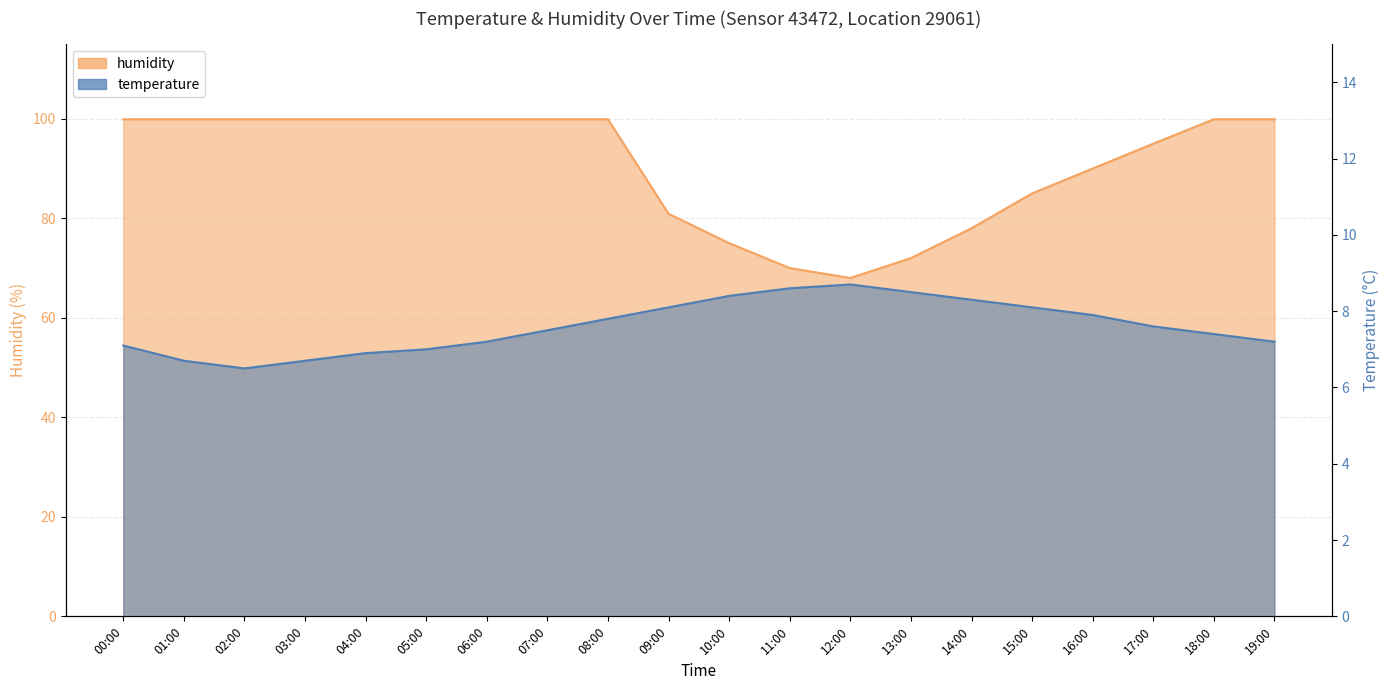

True or false: humidity and temperature cross at least once.

False